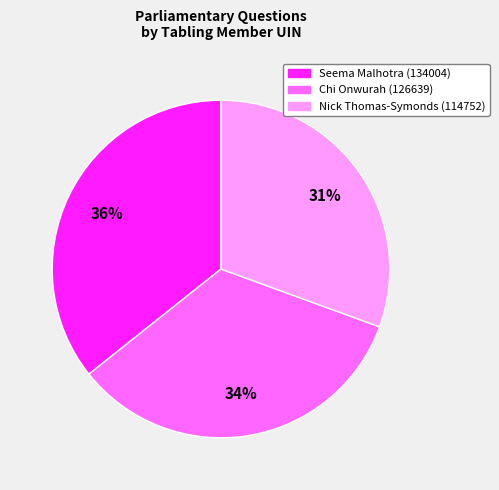

Rank the categories by value from highest to lowest.

Seema Malhotra (134004), Chi Onwurah (126639), Nick Thomas-Symonds (114752)